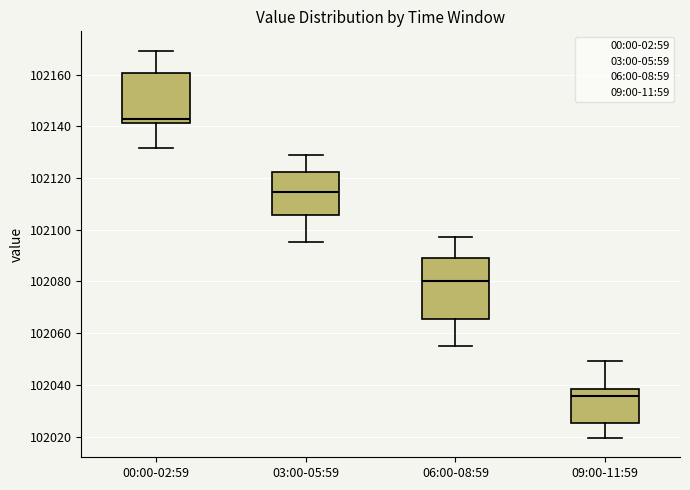

Reading left to right, read every box against the y-axis: the position of its median line, the range the box covers, and the ends of its whiskers. The values are not printed on the chart, so give them approximately, as read against the axis.

00:00-02:59: median 102142 (just above the box's lower edge), box 102142 to 102160, whiskers 102132 to 102170
03:00-05:59: median 102114, box 102106 to 102122, whiskers 102096 to 102128
06:00-08:59: median 102080, box 102066 to 102090, whiskers 102056 to 102098
09:00-11:59: median 102036, box 102026 to 102038, whiskers 102020 to 102050